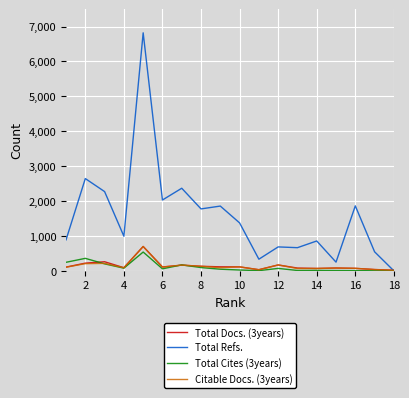

Which series has the widest spread of values?

Total Refs.